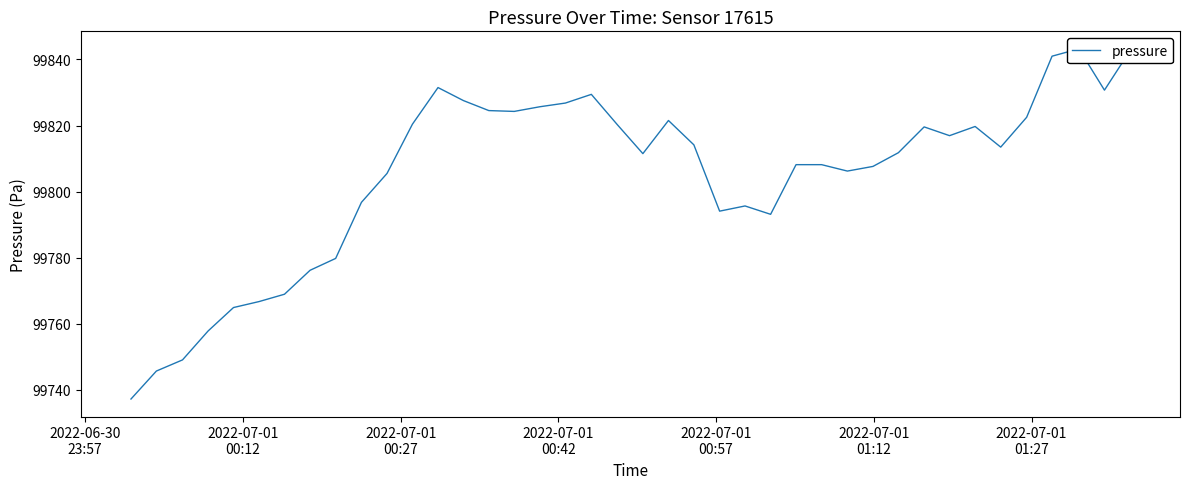

How many series are shown in this chart?

1